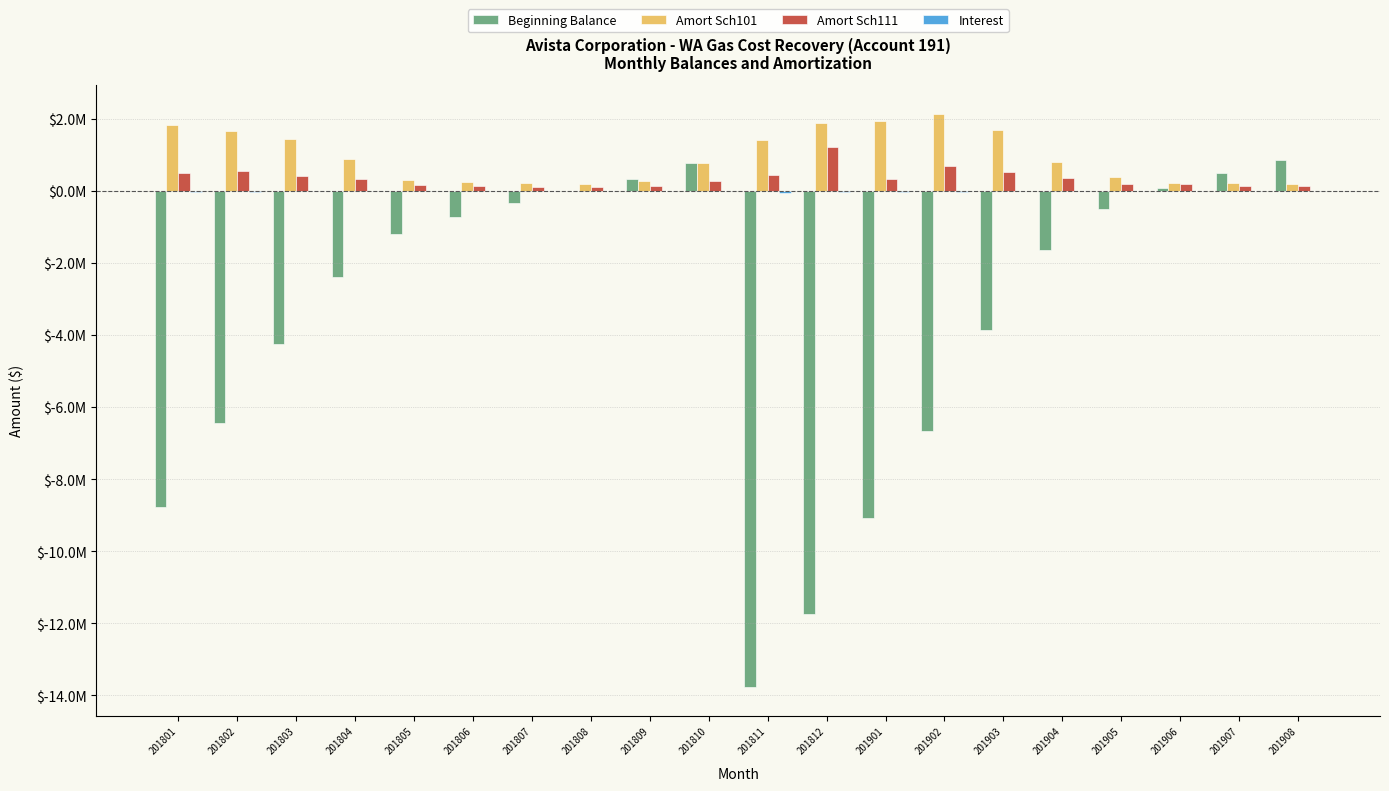

At which category is the sum across all series the highest?

201810